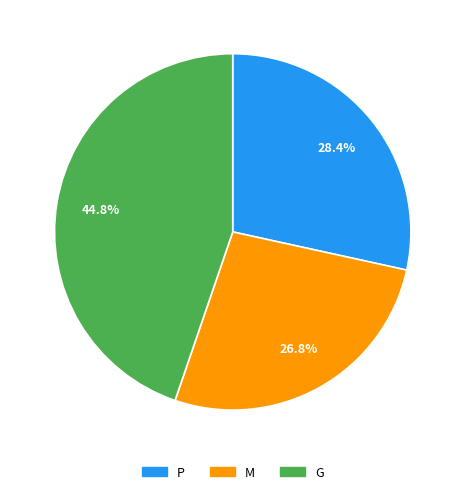

Rank the categories by value from lowest to highest.

M, P, G